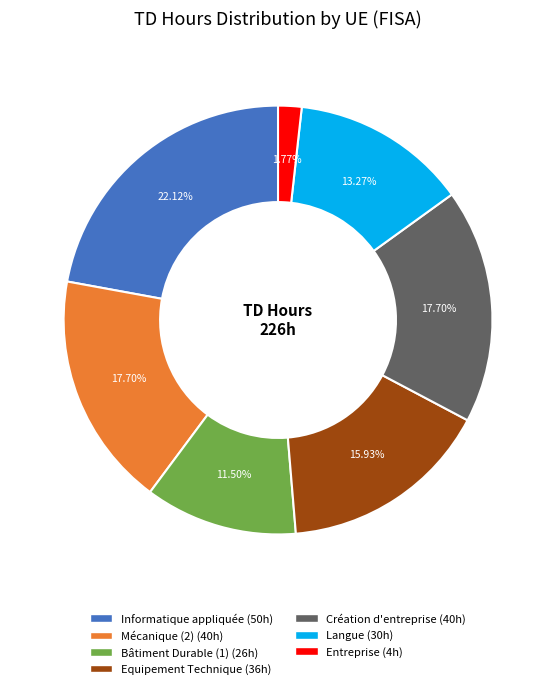

How many slices are in this pie chart?

7